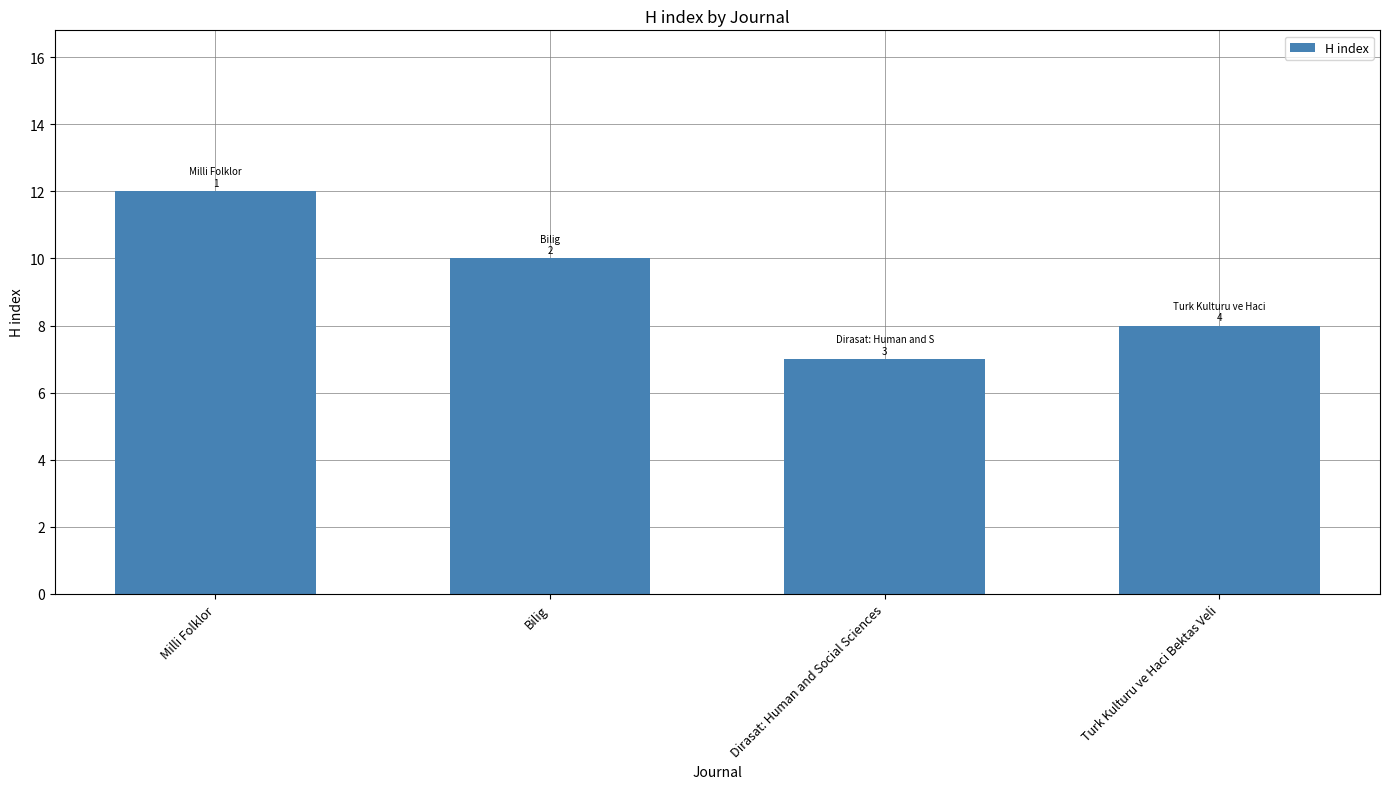

Rank the categories by value from lowest to highest.

Dirasat: Human and Social Sciences, Turk Kulturu ve Haci Bektas Veli, Bilig, Milli Folklor